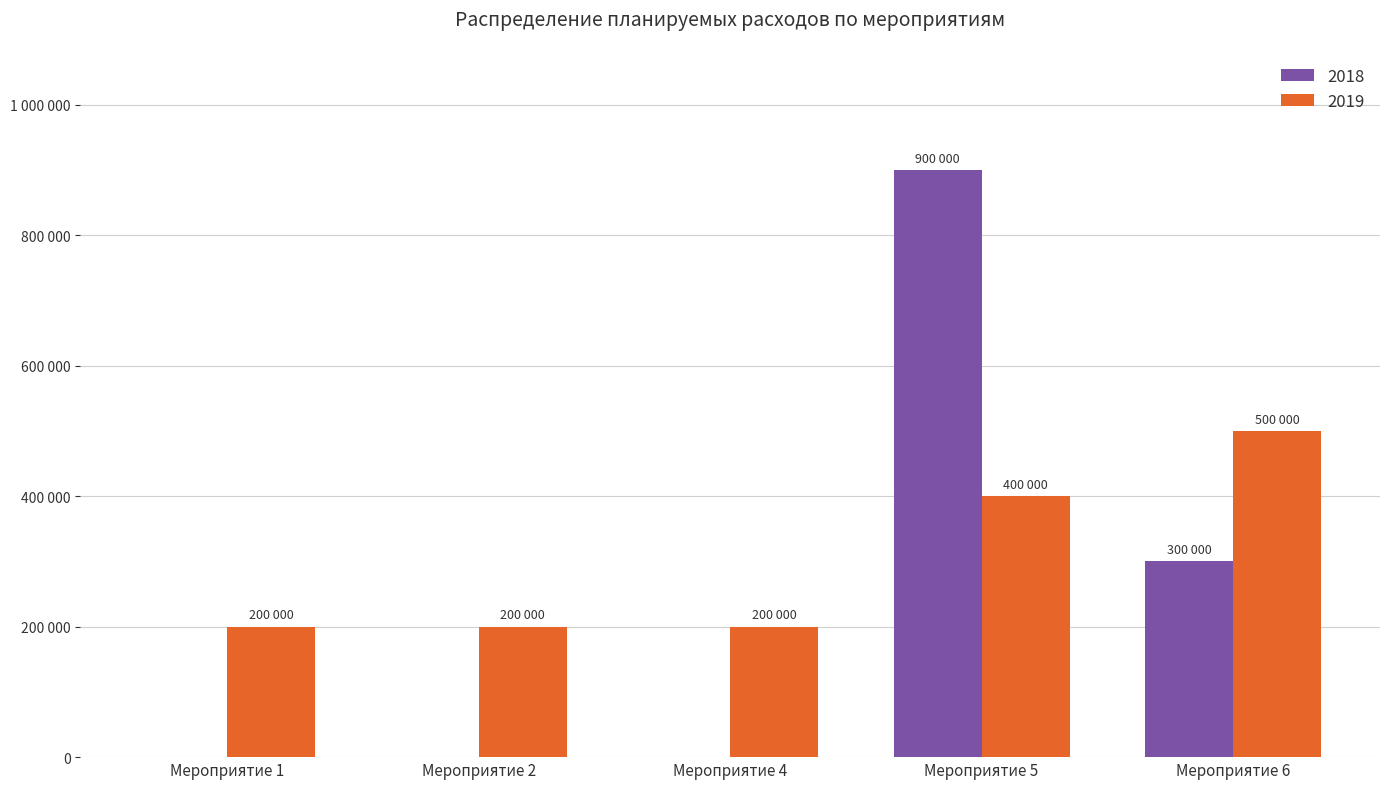

What are all the series names shown in the legend?

2018, 2019